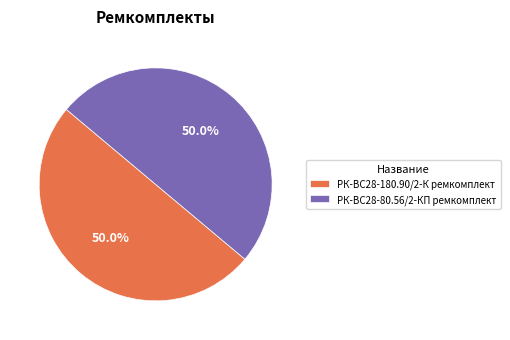

Approximately how many times larger is the value at РК-ВС28-180.90/2-К ремкомплект compared to РК-ВС28-80.56/2-КП ремкомплект?

1.0